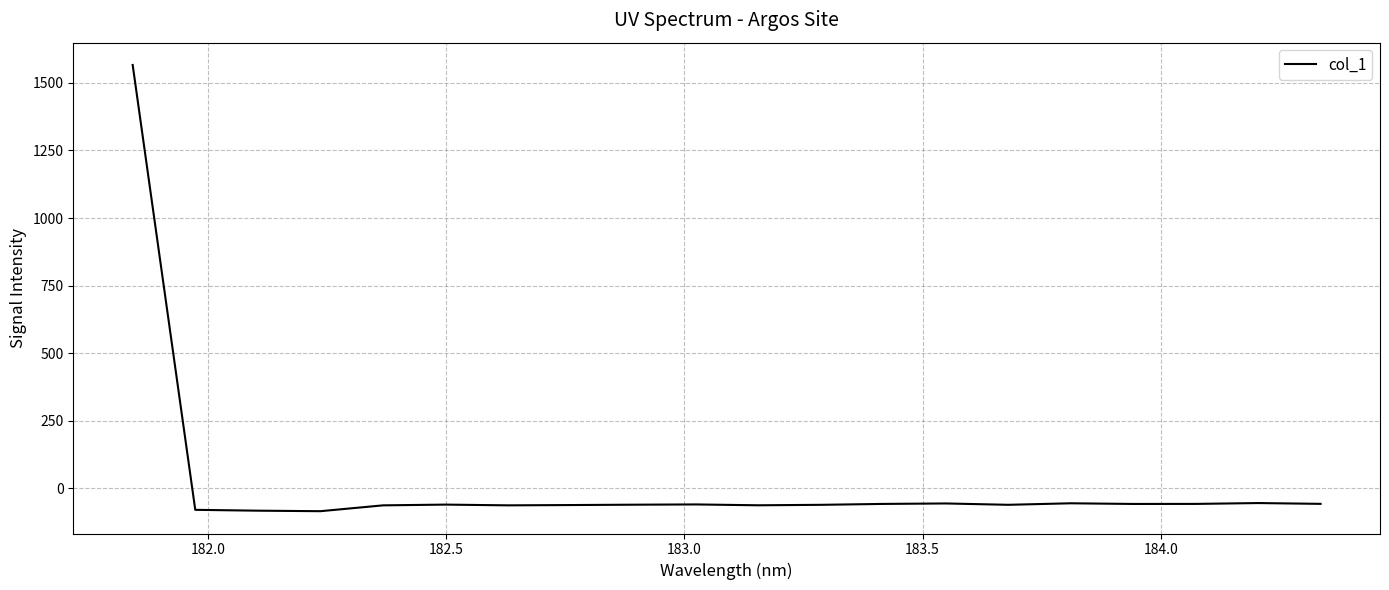

What is the average value?

18.2